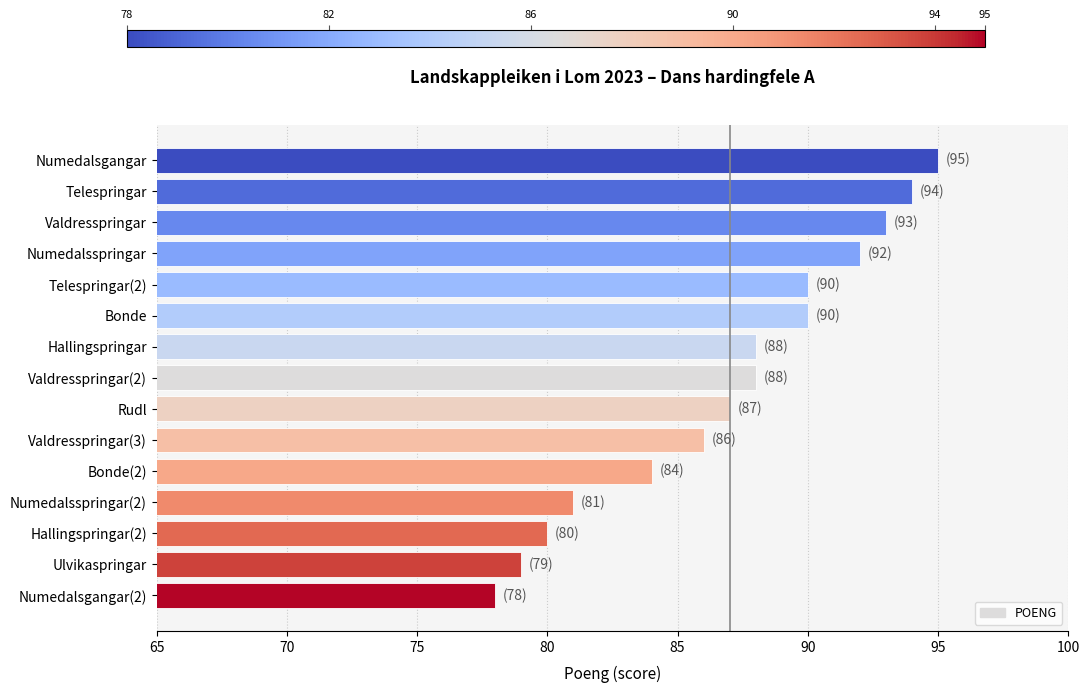

Read the value at Numedalsgangar(2).

78